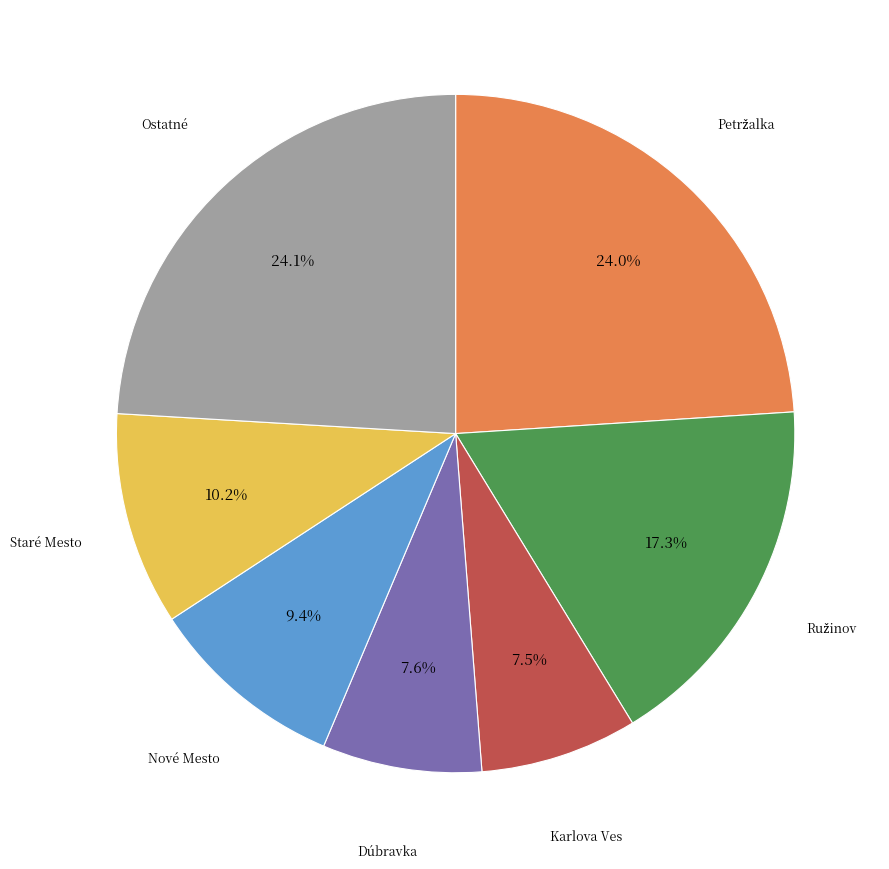

Is there any slice that represents more than half of the pie?

No